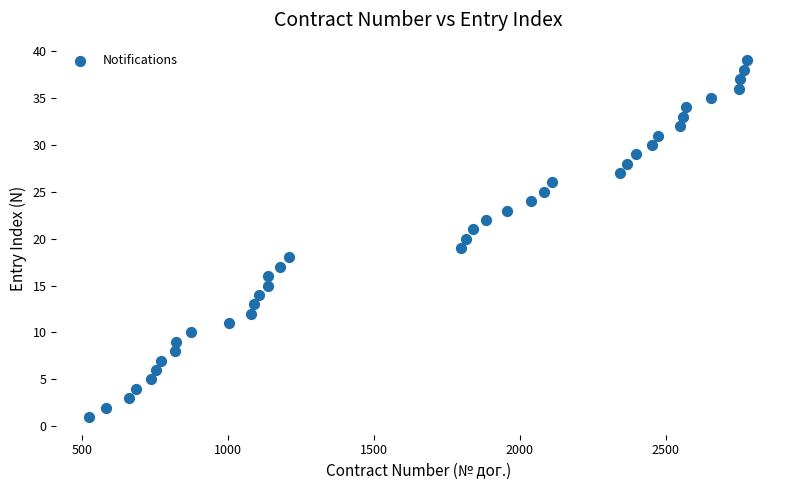

What is the range of Y values (max minus min)?

38